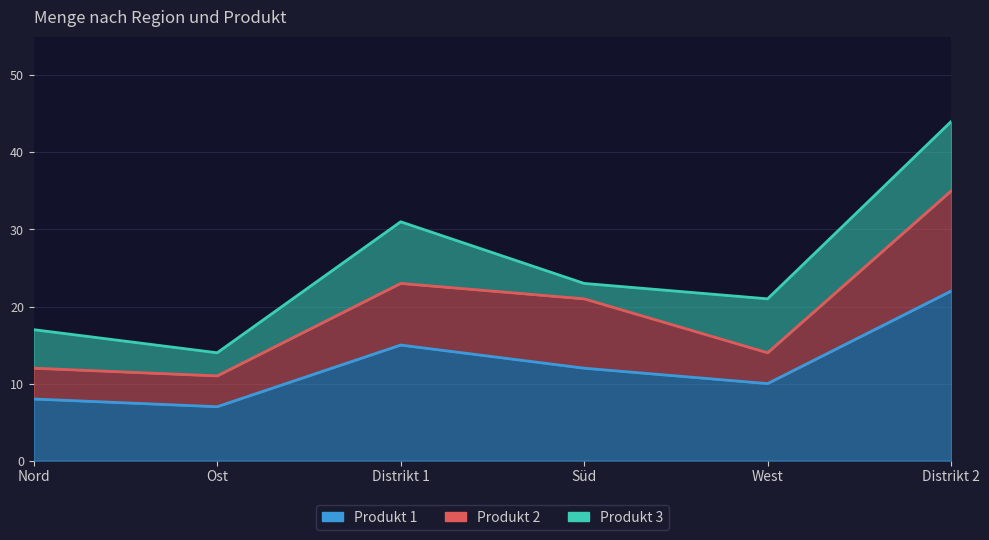

Between Nord and West, which is larger?

West